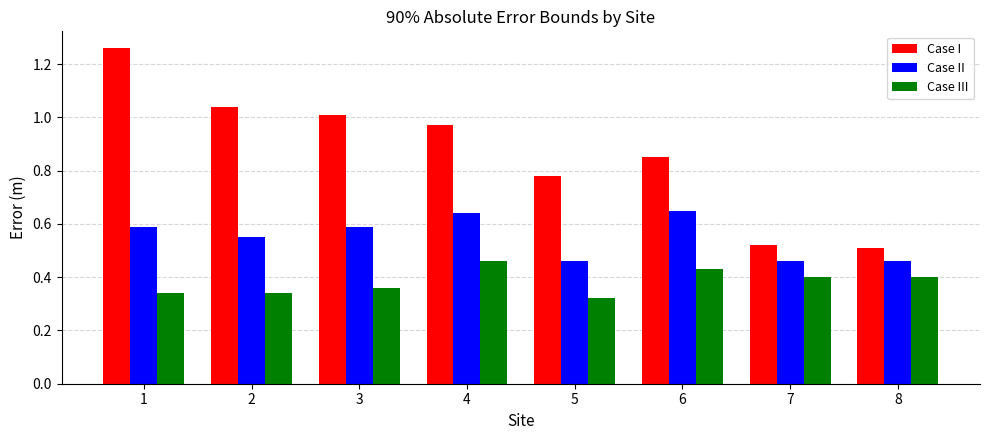

Rank the series by their maximum value, from highest to lowest.

Case I, Case II, Case III